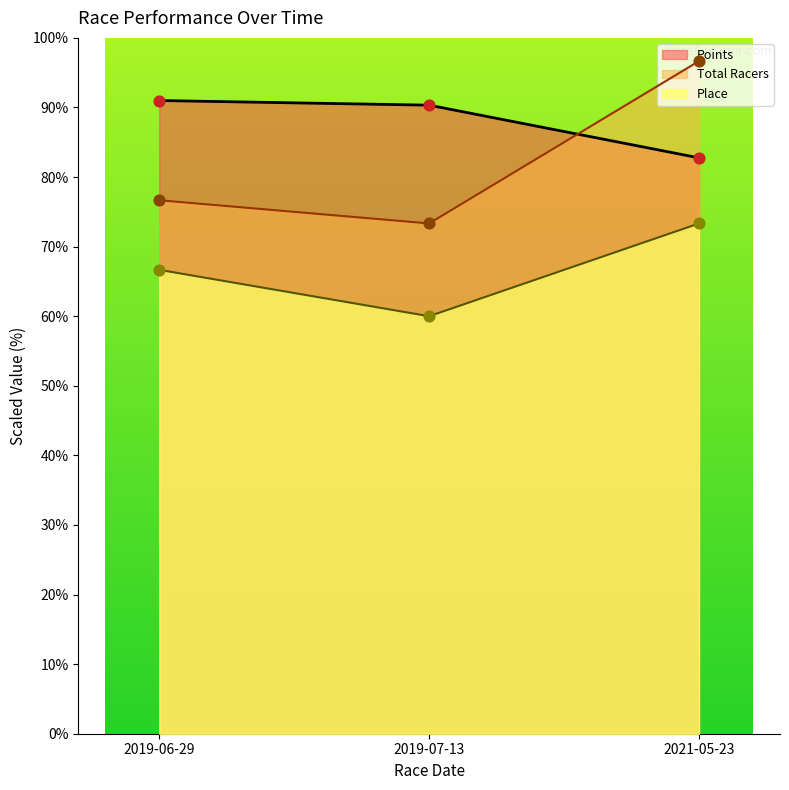

What is the total value across all series at 2021-05-23?

252.8